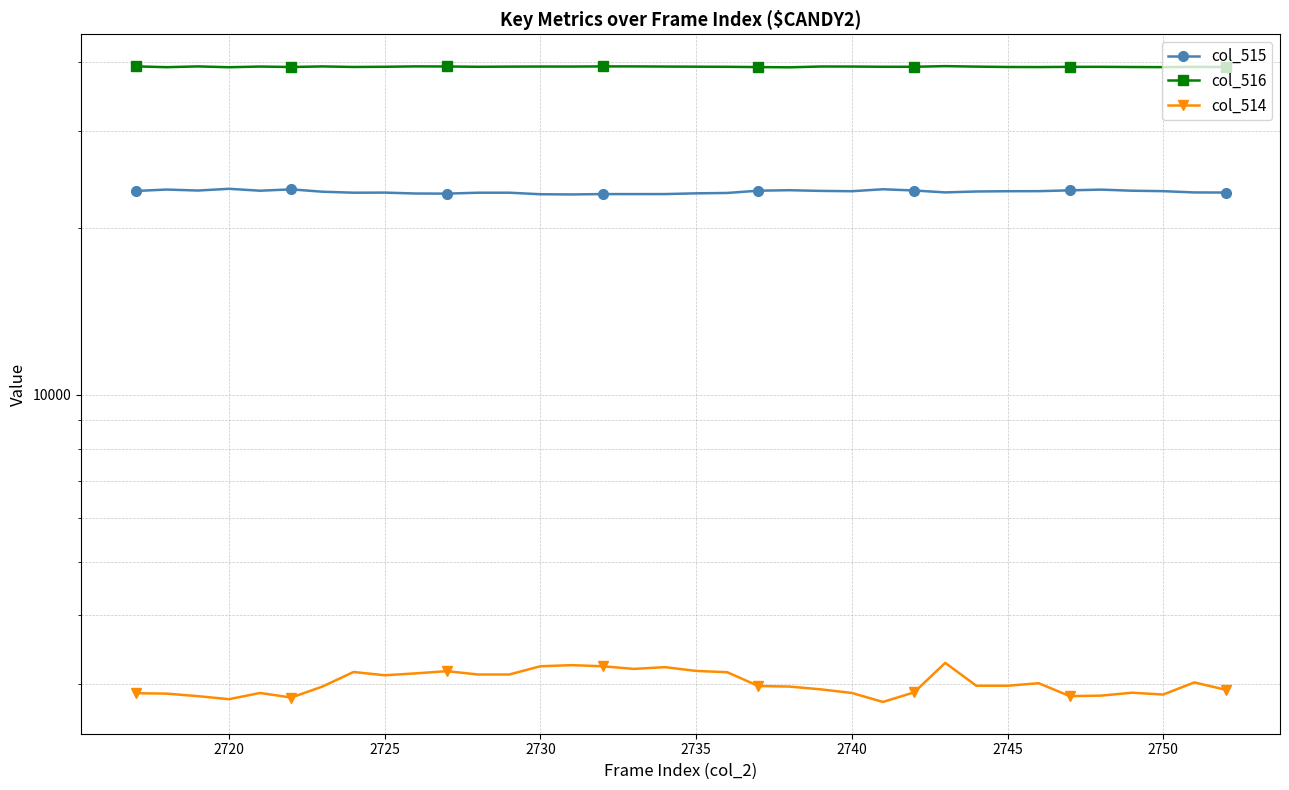

The col_516 series shows 58951 at 34. True or false?

False